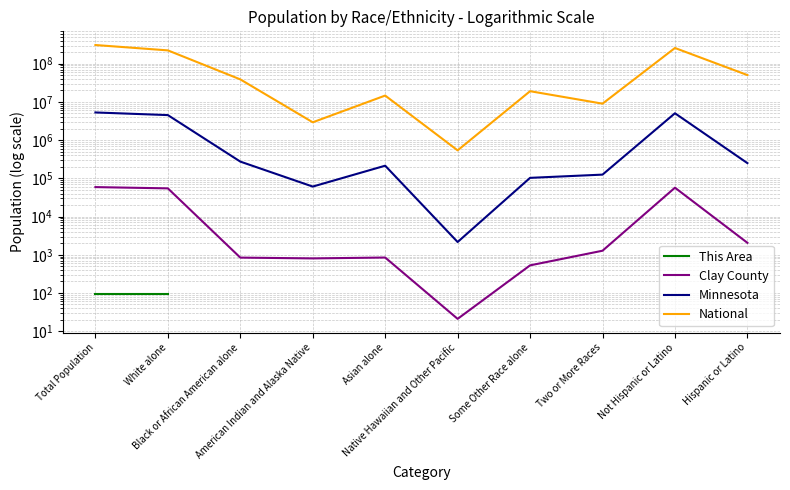

Which series has the widest spread of values?

National